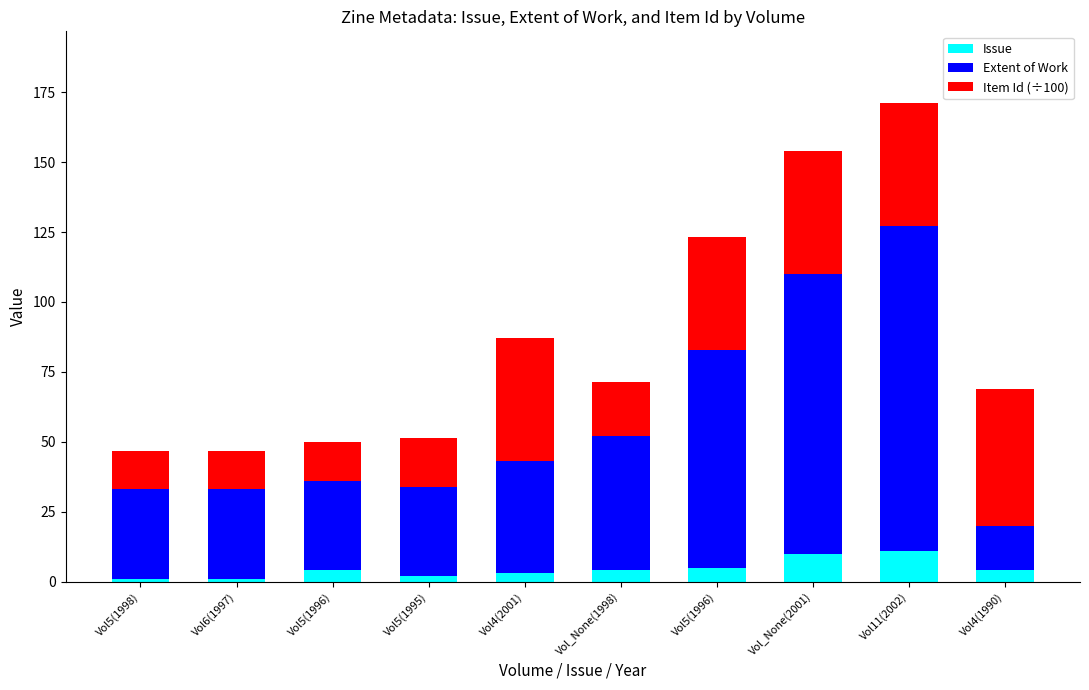

What is the value of the Issue bar at the 4th from the left?

2.0